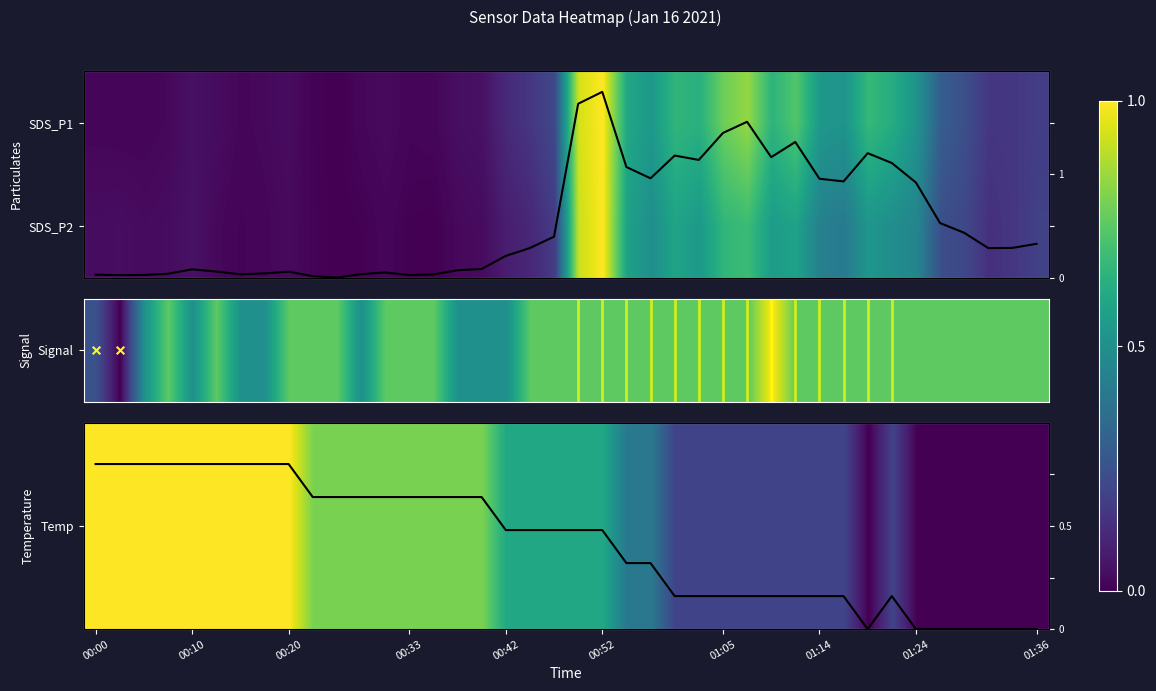

Which series has the largest total across all categories?

Signal